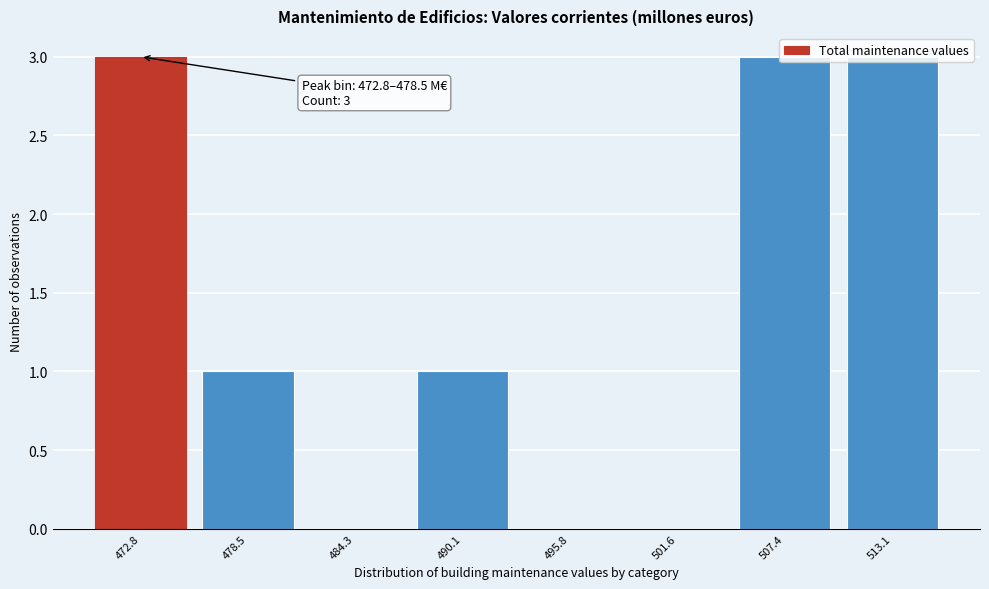

The chart shows a value of 0 at 484.3. True or false?

True